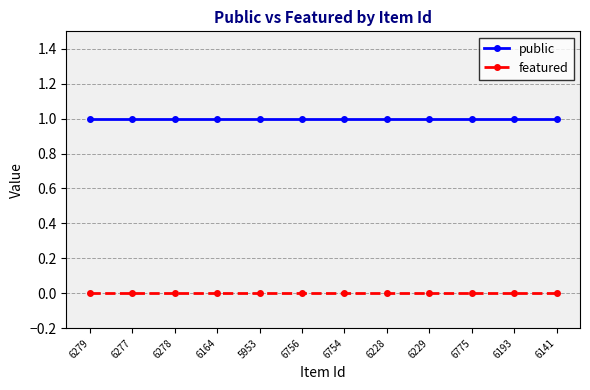

Is the value of featured at 6229 greater than the value of public at 6278?

No